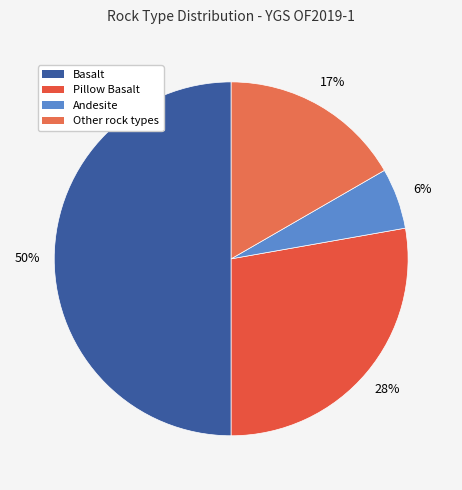

Count the number of slices in the pie.

4